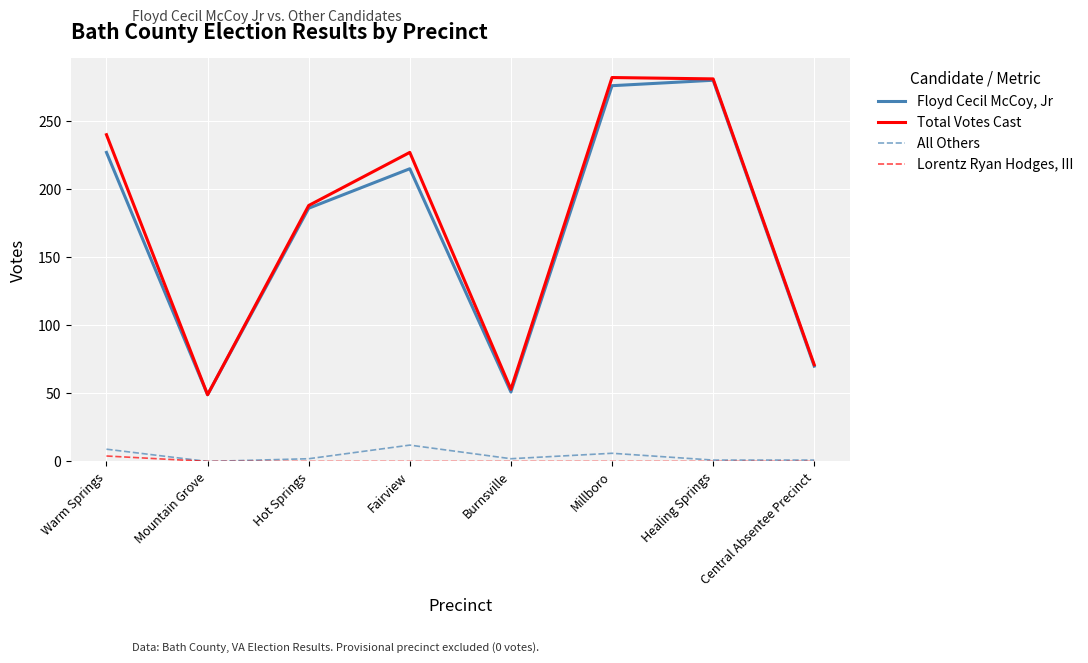

Which series has the widest spread of values?

Total Votes Cast